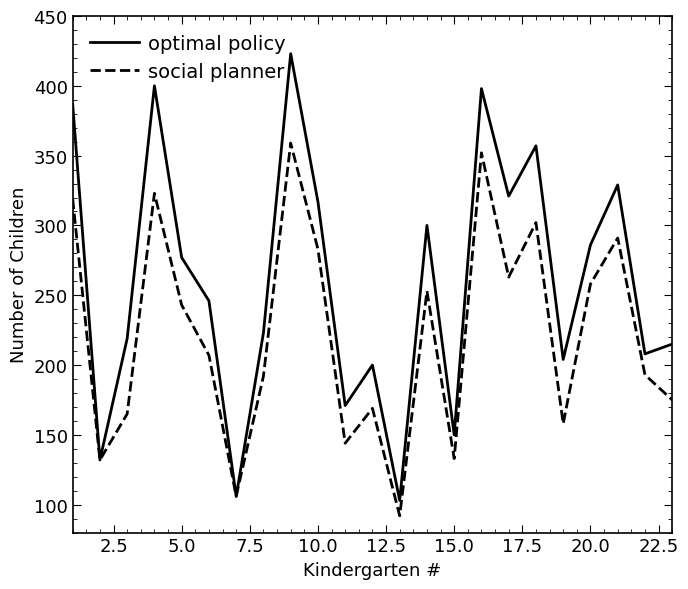

Which series has the largest total across all categories?

optimal policy